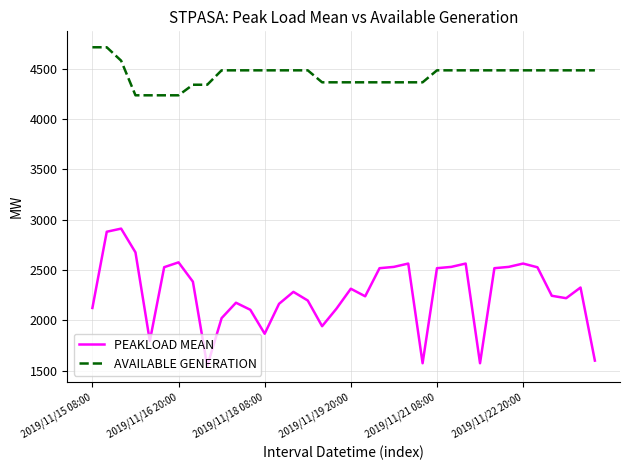

Rank the series by their average value, from lowest to highest.

PEAKLOAD MEAN, AVAILABLE GENERATION